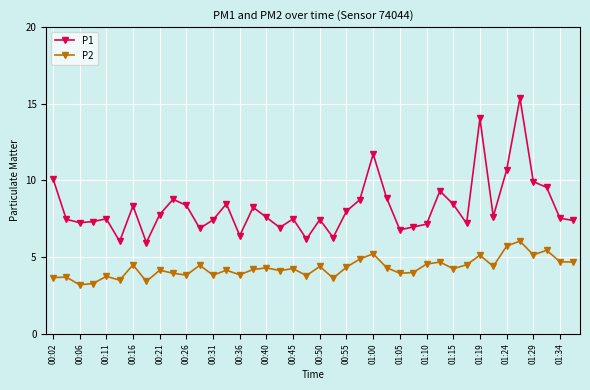

Which series has the widest spread of values?

P1